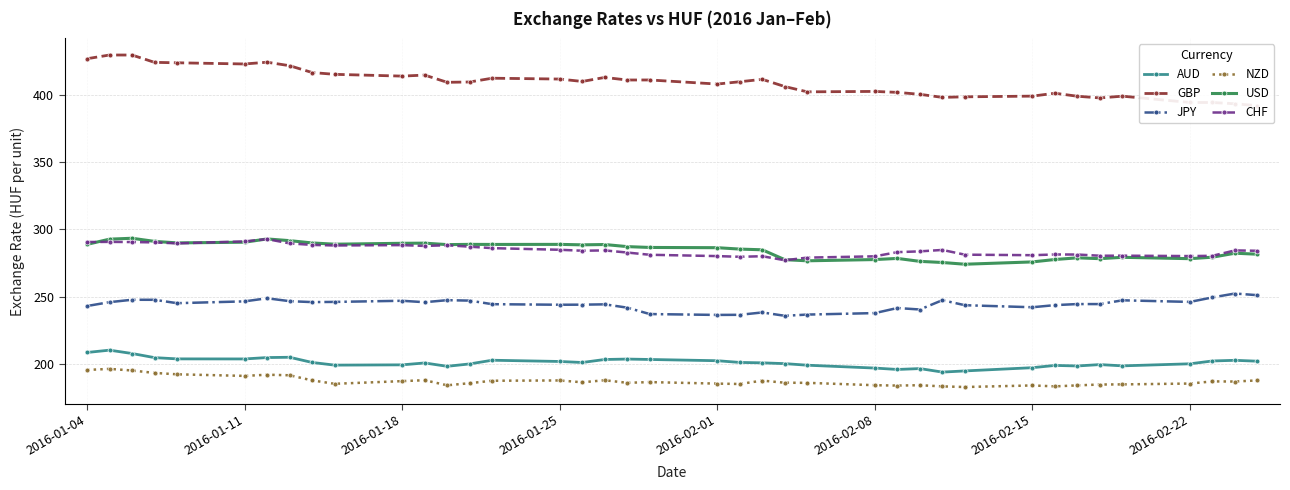

Which series has the largest total across all categories?

GBP